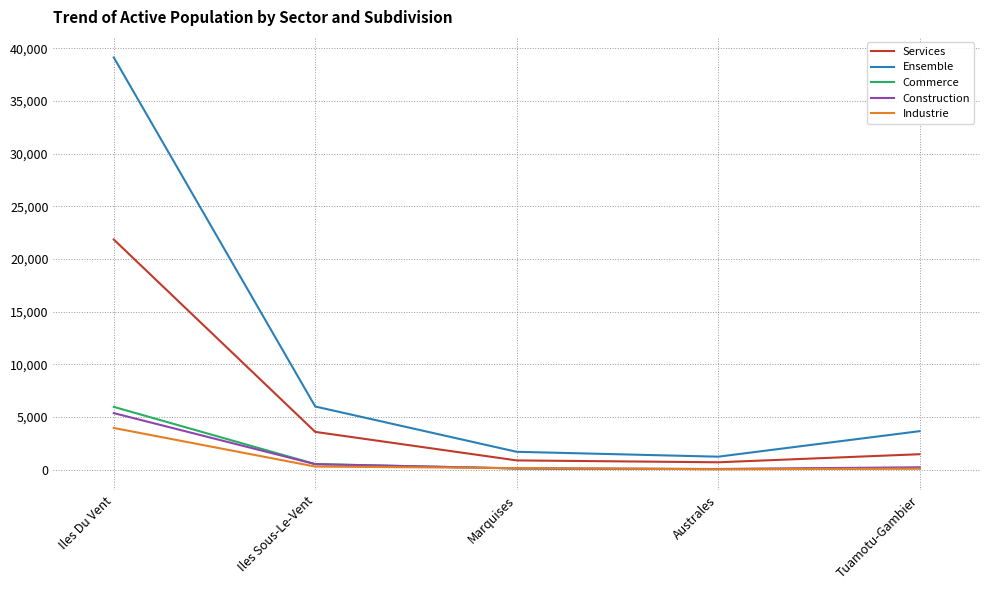

What is the average value of the Industrie series?

900